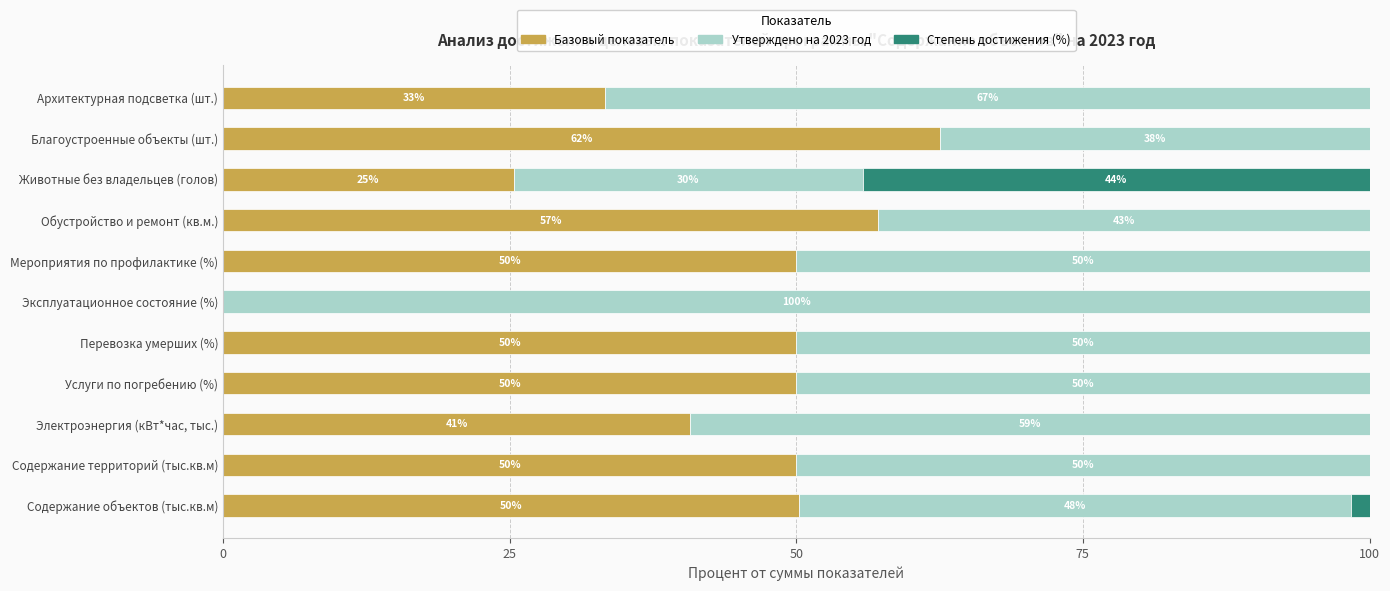

Is it true that Базовый показатель equals 19.2 at Перевозка умерших (%)?

False